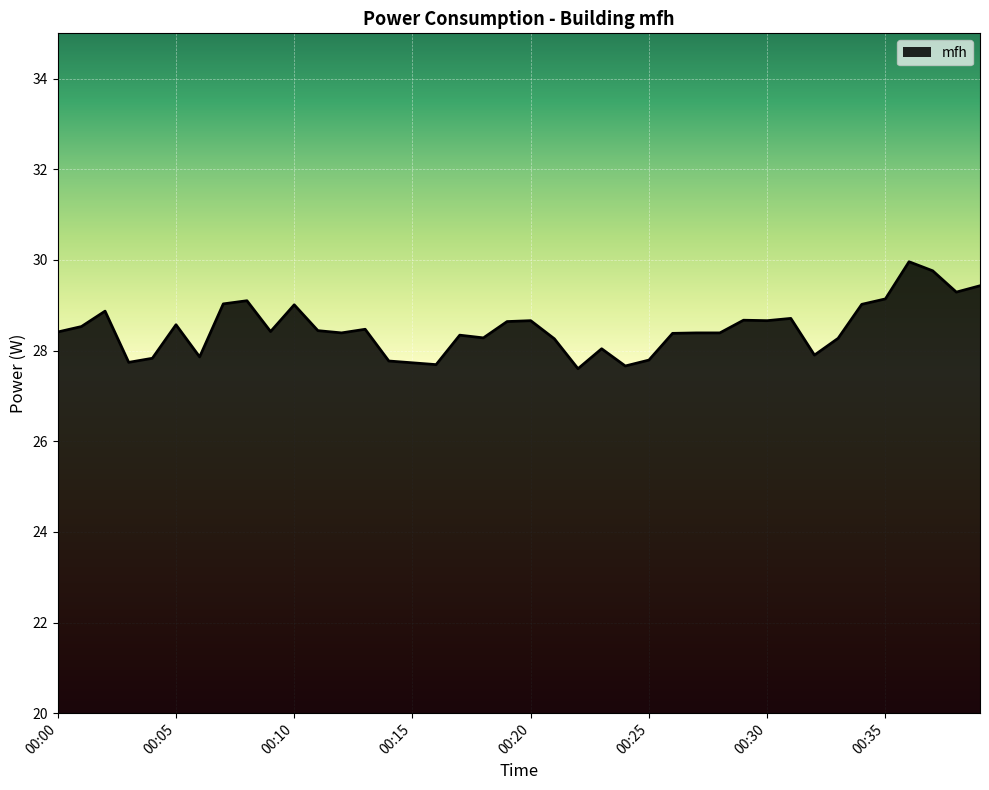

True or false: the data has more than 0 interior local peaks.

True